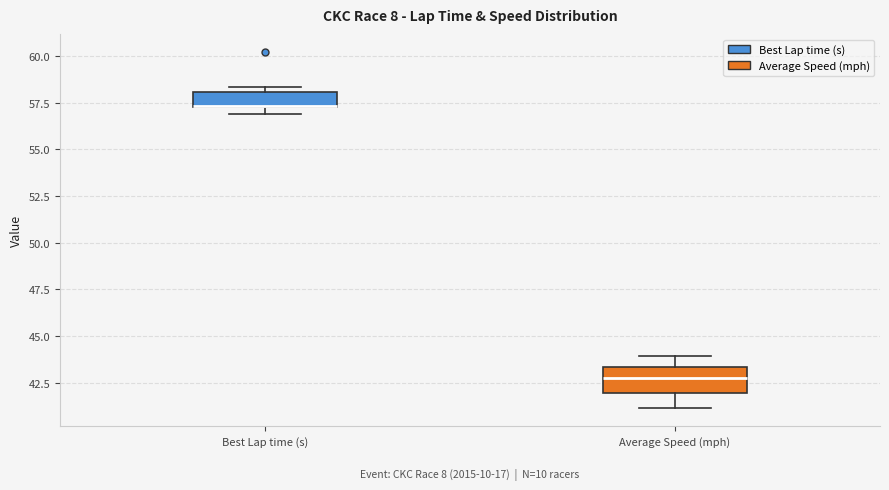

Reading left to right, transcribe this box plot: for each box, give where its median line is, the range the box spans, and where its two whiskers end, as read against the y-axis. The values are not printed on the chart, so give them approximately, as read against the axis.

Best Lap time (s): median 57.5 (drawn on the box's lower edge), box 57.5 to 58.0, whiskers 57.0 to 58.5
Average Speed (mph): median 43.0, box 42.0 to 43.5, whiskers 41.0 to 44.0